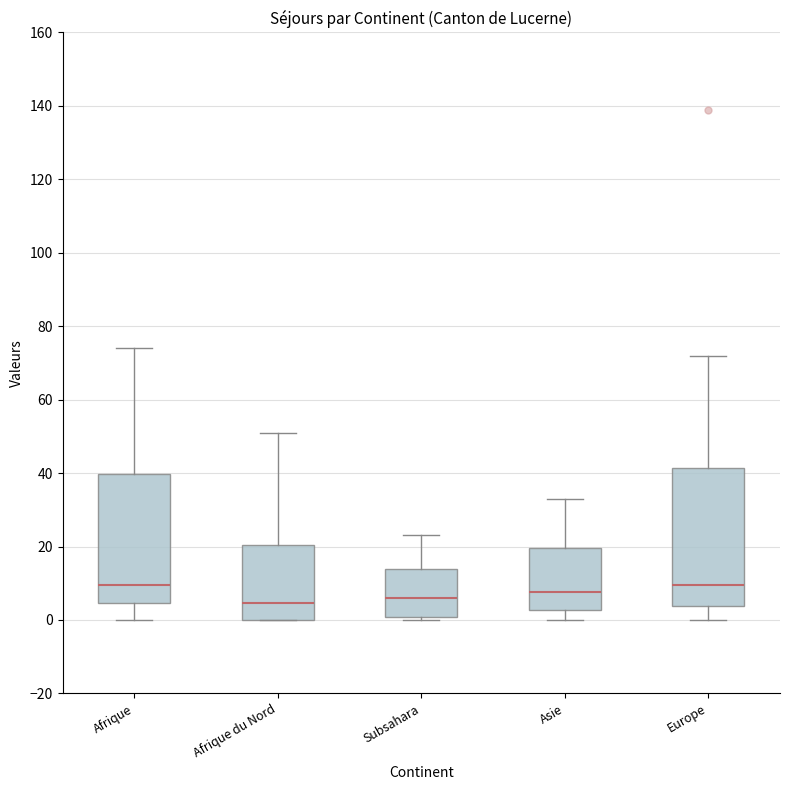

Reading left to right, transcribe this box plot: for each box, give where its median line is, the range the box spans, and where its two whiskers end, as read against the y-axis. The values are not printed on the chart, so give them approximately, as read against the axis.

Afrique: median 10, box 4 to 40, whiskers 0 to 74
Afrique du Nord: median 4, box 0 to 20, whiskers 0 to 52
Subsahara: median 6, box 0 to 14, whiskers 0 (just below the box's lower edge) to 24
Asie: median 8, box 2 to 20, whiskers 0 to 34
Europe: median 10, box 4 to 42, whiskers 0 to 72